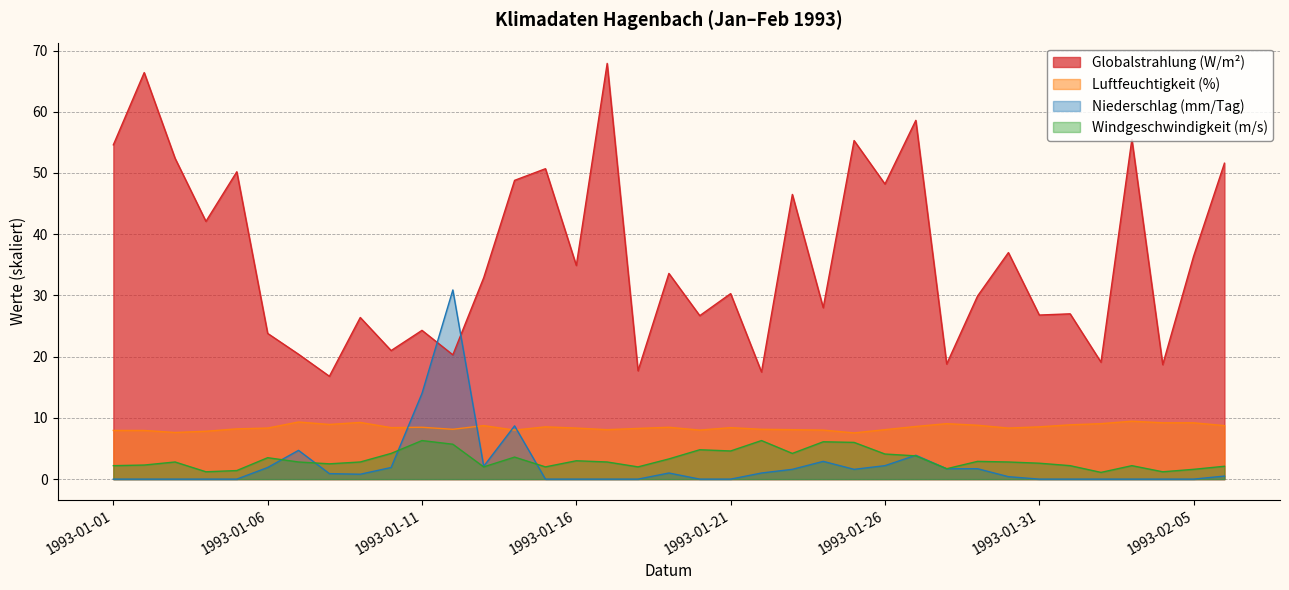

Reading left to right, extract all data points from this chart.

Globalstrahlung (W/m²): 1993-01-01=54.6	1993-01-02=66.4	1993-01-03=52.4	1993-01-04=42.1	1993-01-05=50.2	1993-01-06=23.8	1993-01-07=20.4	1993-01-08=16.8	1993-01-09=26.4	1993-01-10=21.0	1993-01-11=24.3	1993-01-12=20.3	1993-01-13=32.9	1993-01-14=48.8	1993-01-15=50.7	1993-01-16=34.9	1993-01-17=67.9	1993-01-18=17.7	1993-01-19=33.6	1993-01-20=26.7	1993-01-21=30.3	1993-01-22=17.5	1993-01-23=46.5	1993-01-24=28.0	1993-01-25=55.3	1993-01-26=48.2	1993-01-27=58.6	1993-01-28=18.8	1993-01-29=29.9	1993-01-30=37.0	1993-01-31=26.8	1993-02-01=27.0	1993-02-02=19.1	1993-02-03=55.5	1993-02-04=18.7	1993-02-05=36.4	1993-02-06=51.6
Luftfeuchtigkeit (%): 1993-01-01=8.0	1993-01-02=8.0	1993-01-03=7.6	1993-01-04=7.8	1993-01-05=8.2	1993-01-06=8.3	1993-01-07=9.3	1993-01-08=8.9	1993-01-09=9.3	1993-01-10=8.4	1993-01-11=8.5	1993-01-12=8.1	1993-01-13=8.7	1993-01-14=8.0	1993-01-15=8.5	1993-01-16=8.3	1993-01-17=8.1	1993-01-18=8.3	1993-01-19=8.5	1993-01-20=8.0	1993-01-21=8.4	1993-01-22=8.1	1993-01-23=8.1	1993-01-24=8.0	1993-01-25=7.5	1993-01-26=8.1	1993-01-27=8.6	1993-01-28=9.1	1993-01-29=8.8	1993-01-30=8.3	1993-01-31=8.5	1993-02-01=8.9	1993-02-02=9.1	1993-02-03=9.5	1993-02-04=9.2	1993-02-05=9.2	1993-02-06=8.7
Niederschlag (mm/Tag): 1993-01-01=0.0	1993-01-02=0.0	1993-01-03=0.0	1993-01-04=0.0	1993-01-05=0.0	1993-01-06=1.9	1993-01-07=4.7	1993-01-08=0.9	1993-01-09=0.8	1993-01-10=1.9	1993-01-11=14.0	1993-01-12=30.9	1993-01-13=2.1	1993-01-14=8.7	1993-01-15=0.0	1993-01-16=0.0	1993-01-17=0.0	1993-01-18=0.0	1993-01-19=1.0	1993-01-20=0.0	1993-01-21=0.0	1993-01-22=1.0	1993-01-23=1.6	1993-01-24=2.9	1993-01-25=1.6	1993-01-26=2.2	1993-01-27=3.9	1993-01-28=1.7	1993-01-29=1.7	1993-01-30=0.4	1993-01-31=0.0	1993-02-01=0.0	1993-02-02=0.0	1993-02-03=0.0	1993-02-04=0.0	1993-02-05=0.0	1993-02-06=0.5
Windgeschwindigkeit (m/s): 1993-01-01=2.2	1993-01-02=2.3	1993-01-03=2.8	1993-01-04=1.2	1993-01-05=1.4	1993-01-06=3.5	1993-01-07=2.8	1993-01-08=2.5	1993-01-09=2.8	1993-01-10=4.2	1993-01-11=6.3	1993-01-12=5.7	1993-01-13=2.0	1993-01-14=3.6	1993-01-15=2.0	1993-01-16=3.0	1993-01-17=2.8	1993-01-18=2.0	1993-01-19=3.3	1993-01-20=4.8	1993-01-21=4.6	1993-01-22=6.3	1993-01-23=4.2	1993-01-24=6.1	1993-01-25=6.0	1993-01-26=4.1	1993-01-27=3.8	1993-01-28=1.7	1993-01-29=2.9	1993-01-30=2.8	1993-01-31=2.6	1993-02-01=2.2	1993-02-02=1.1	1993-02-03=2.2	1993-02-04=1.2	1993-02-05=1.6	1993-02-06=2.1